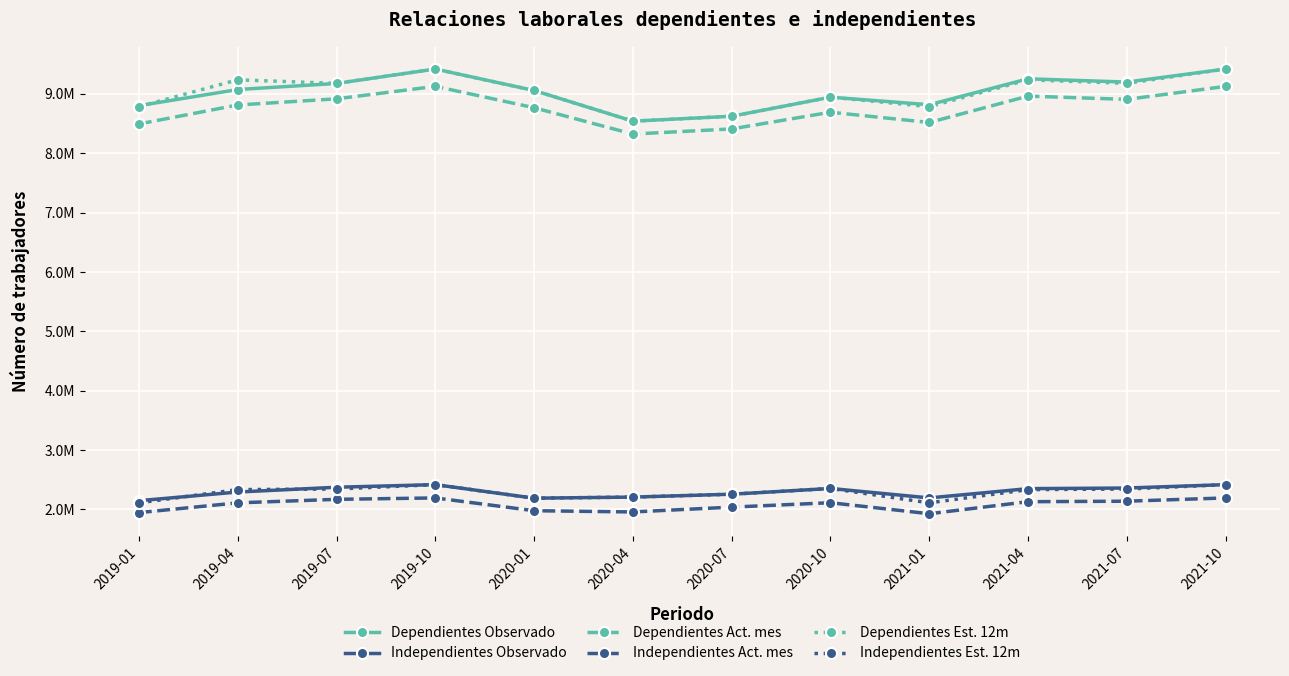

What is the total value across all series at 2020-07?

32206963